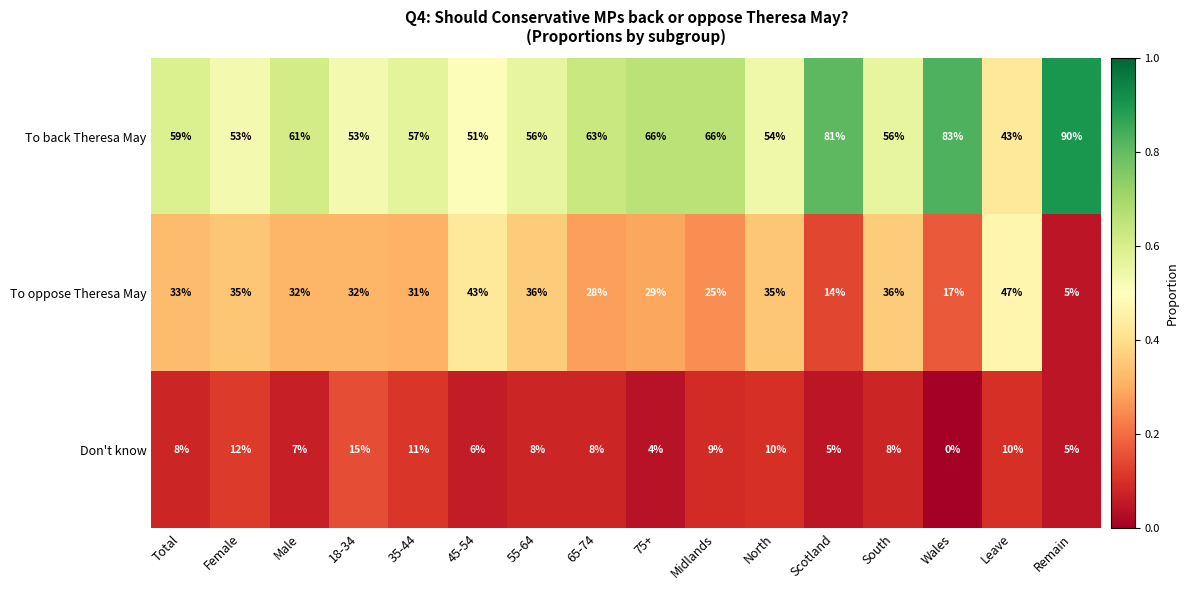

What is the total value across all series at 55-64?

100